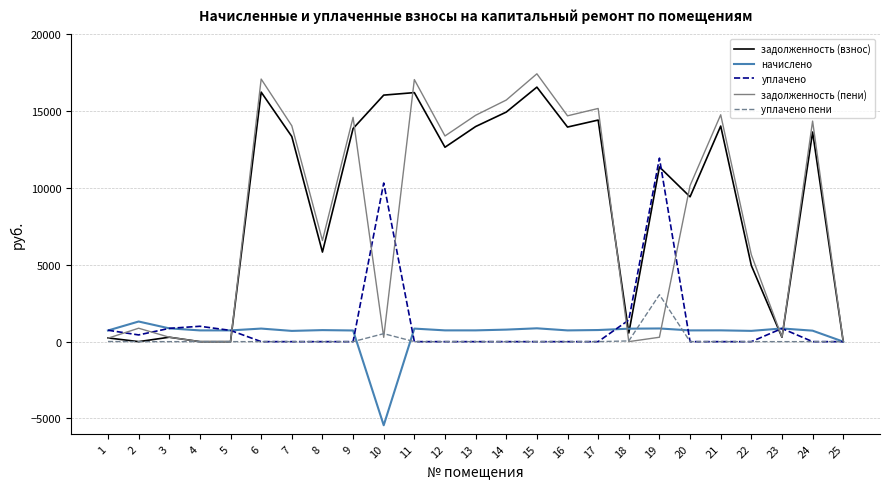

Is the value of начислено at 23 greater than the value of уплачено at 18?

No